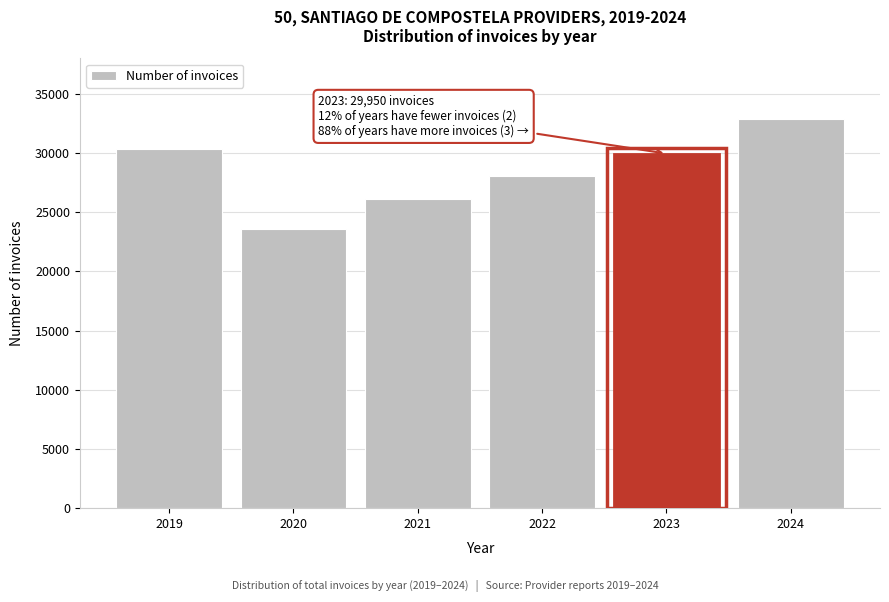

Reading left to right, extract all data points from this chart.

30296	23550	26103	28040	29950	32888